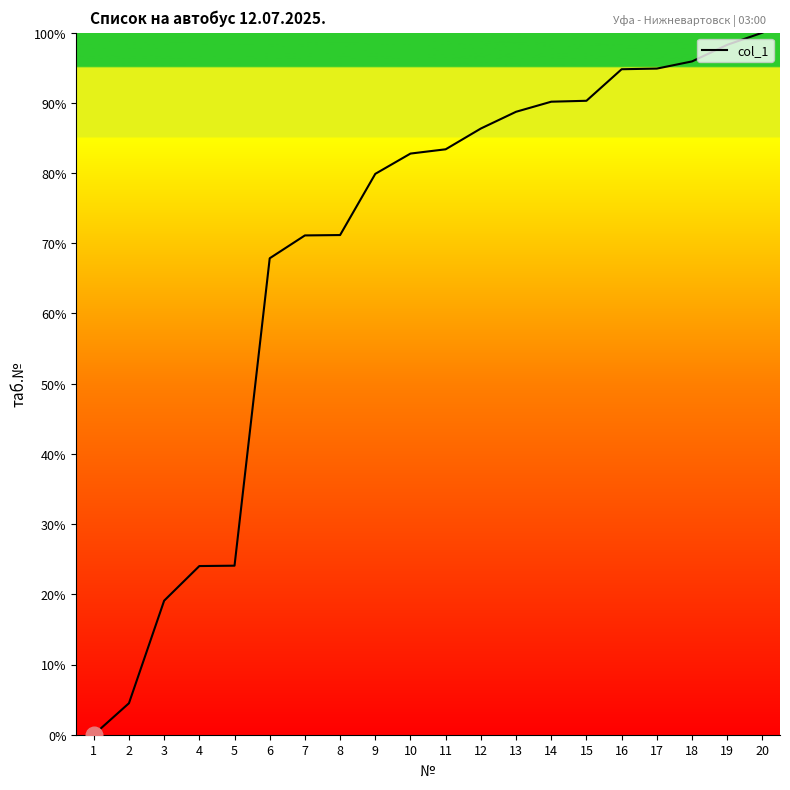

The chart shows a value of 100.0 at 20. True or false?

True